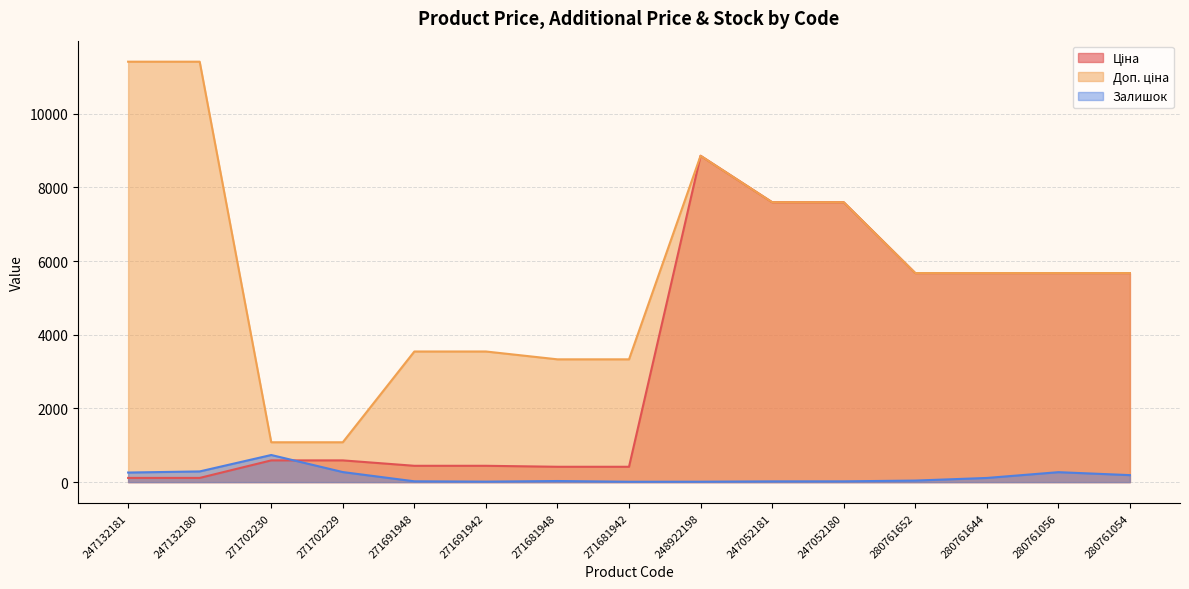

What is the highest value of the Ціна series?

8856.7